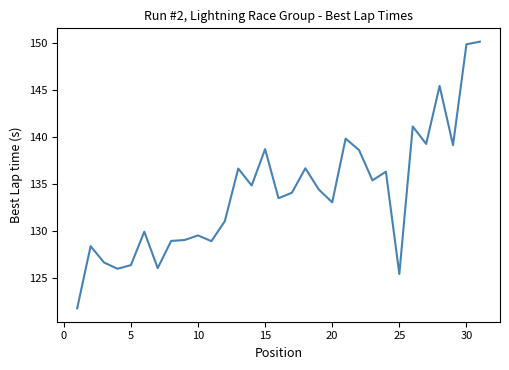

What is the maximum value shown in the chart?

150.1